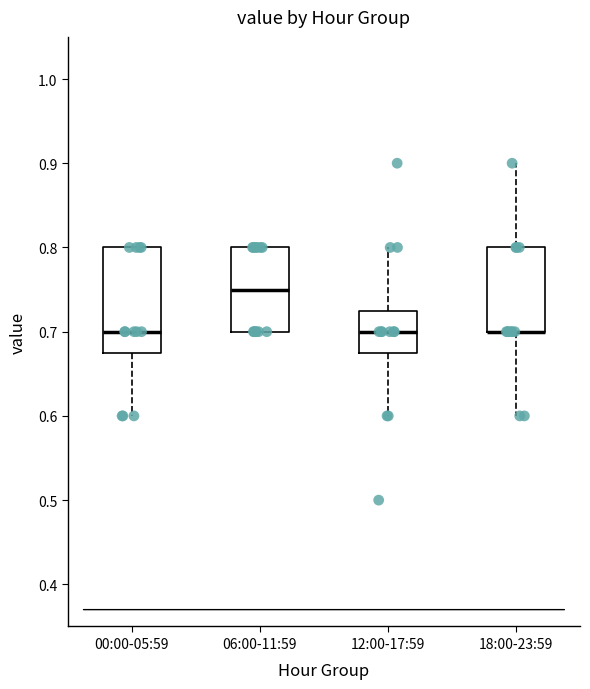

Reading left to right, read every box against the y-axis: the position of its median line, the range the box covers, and the ends of its whiskers. The values are not printed on the chart, so give them approximately, as read against the axis.

00:00-05:59: median 0.70, box 0.68 to 0.80, whiskers 0.60 to 0.80
06:00-11:59: median 0.75, box 0.70 to 0.80, whiskers 0.70 to 0.80
12:00-17:59: median 0.70, box 0.68 to 0.73, whiskers 0.60 to 0.80
18:00-23:59: median 0.70 (drawn on the box's lower edge), box 0.70 to 0.80, whiskers 0.60 to 0.90